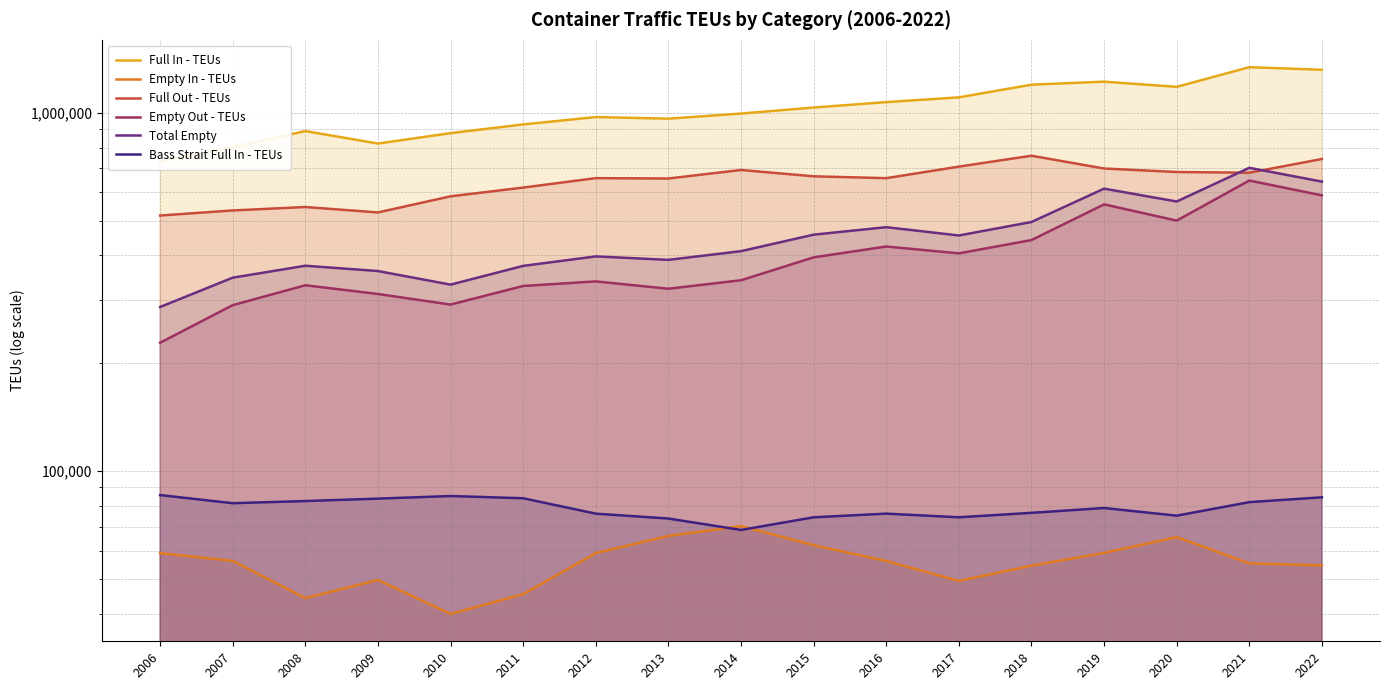

What is the spread (max minus min) of values at 2006?

674043.9